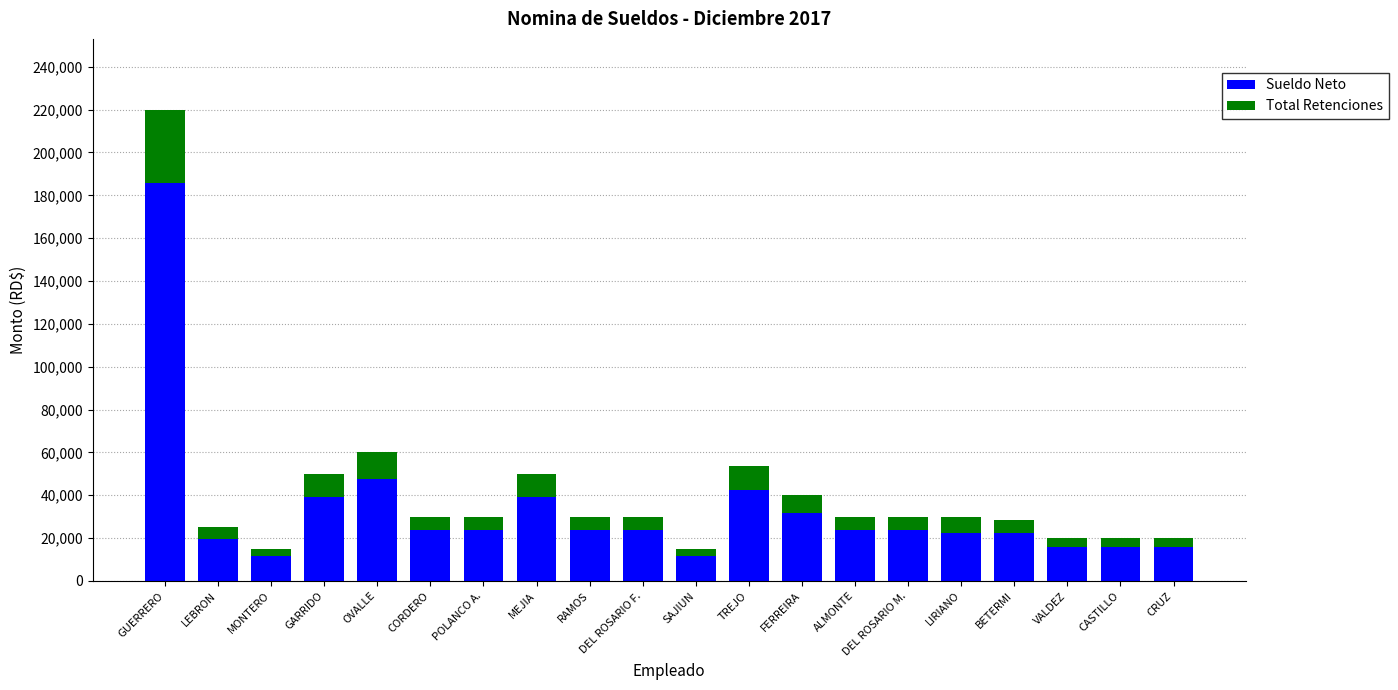

At which category is the sum across all series the highest?

GUERRERO